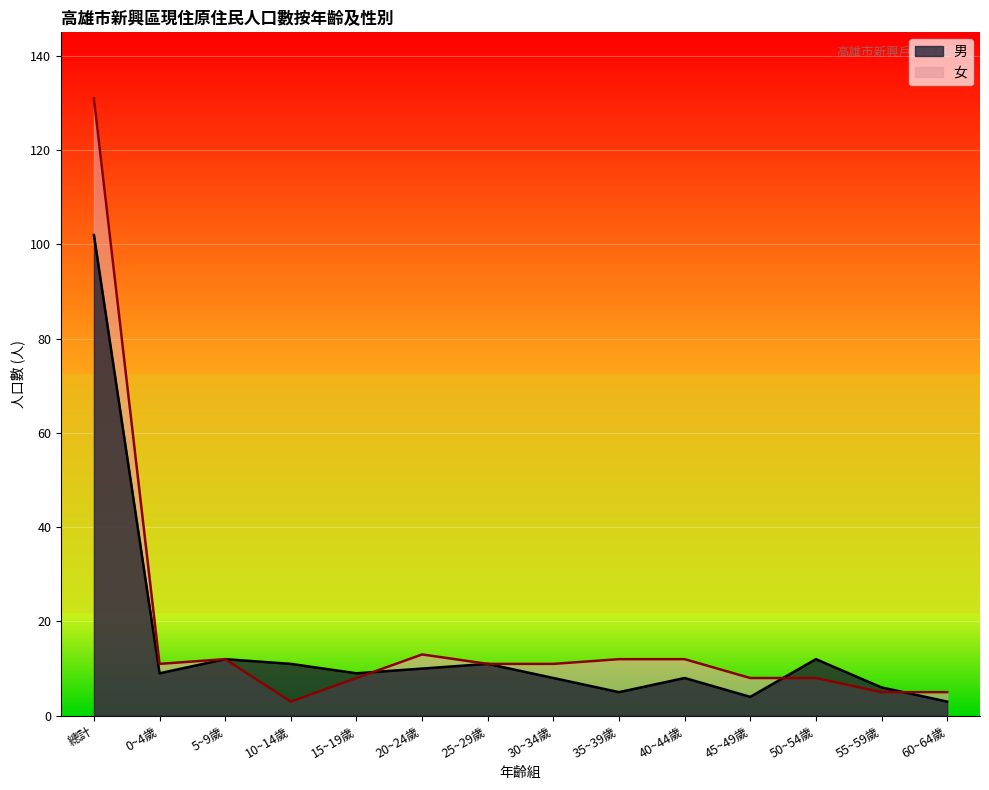

True or false: 男 and 女 intersect in this chart.

True